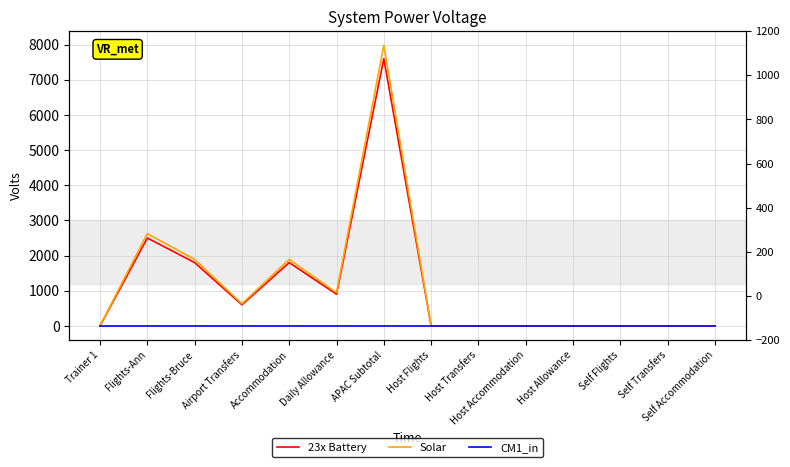

True or false: Solar and 23x Battery cross at least once.

False